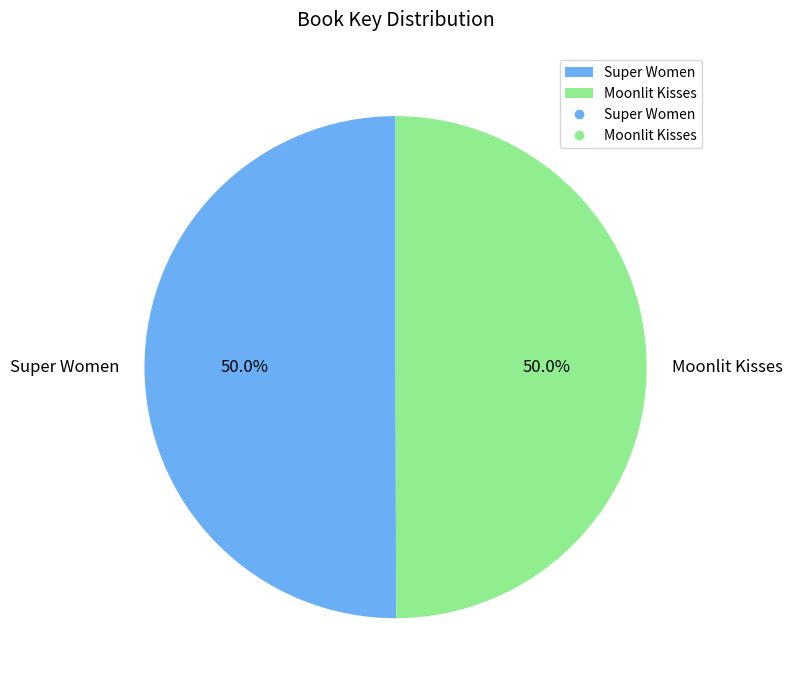

What percentage is NOT represented by Super Women?

50.0%